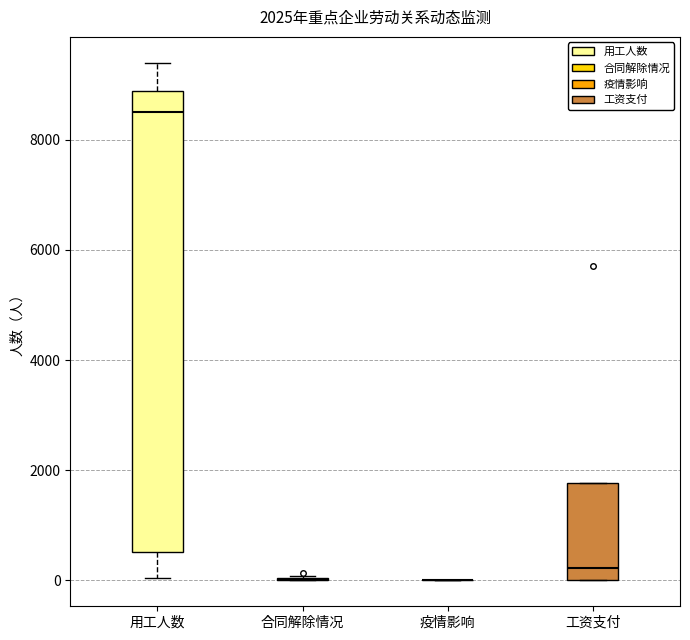

Comparing the boxes themselves (not the whiskers), which one is the tallest?

用工人数